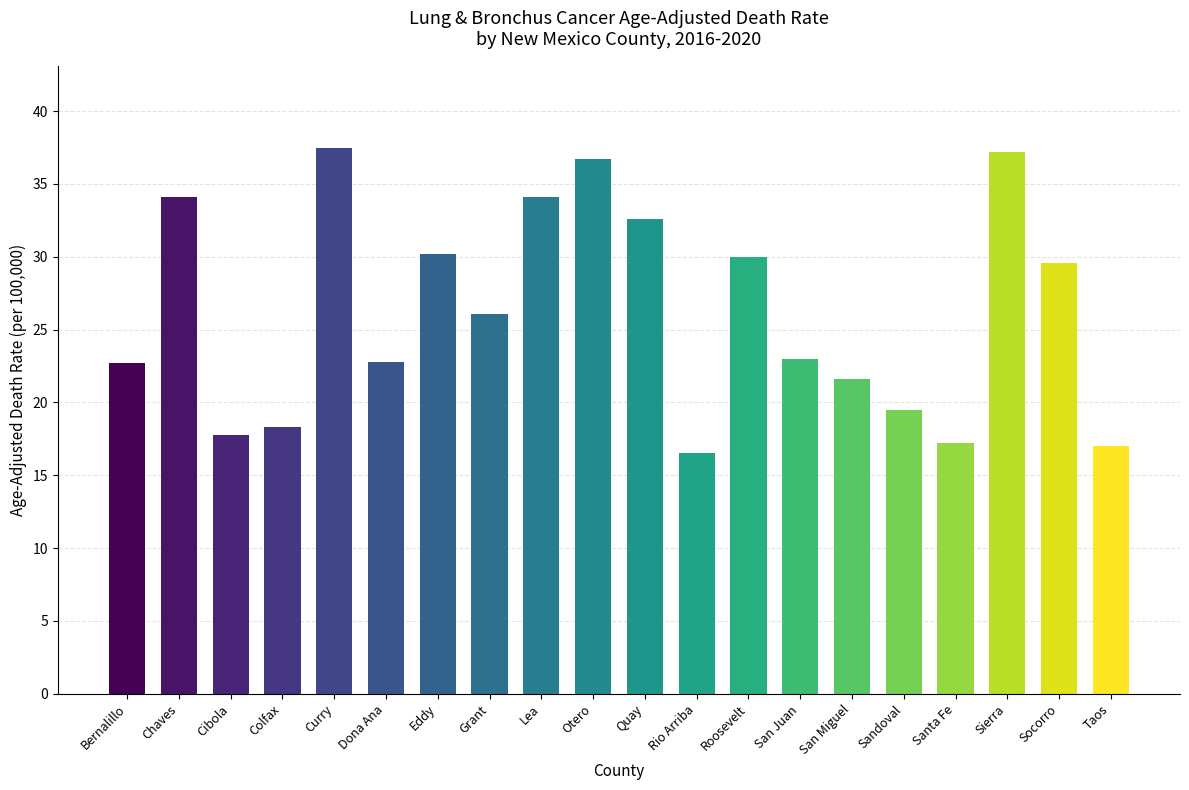

What is the difference between the maximum and second lowest values?

20.5